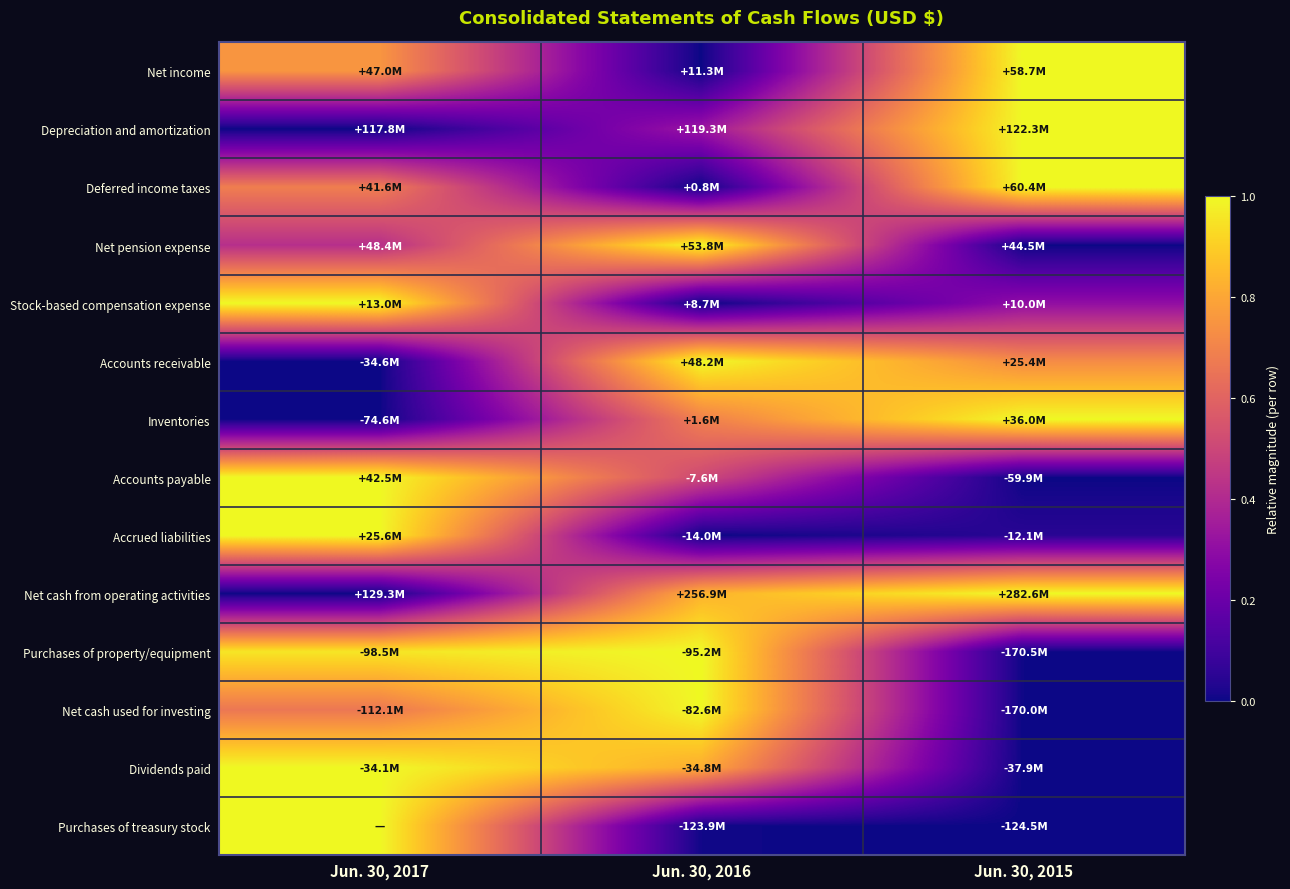

At how many categories does at least one series exceed 0?

3